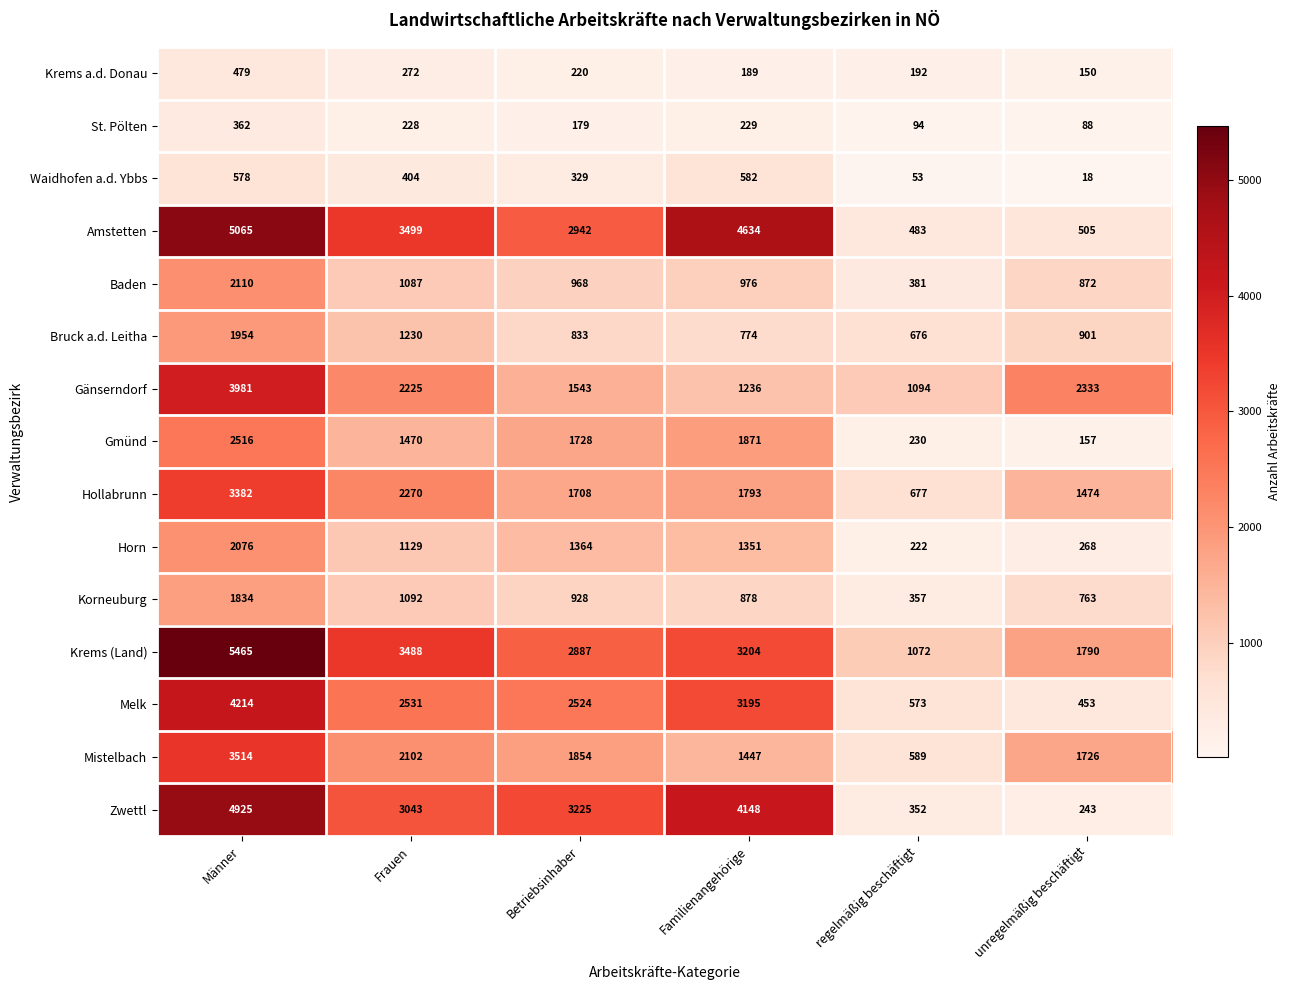

Is it true that Amstetten equals 2942 at Betriebsinhaber?

True